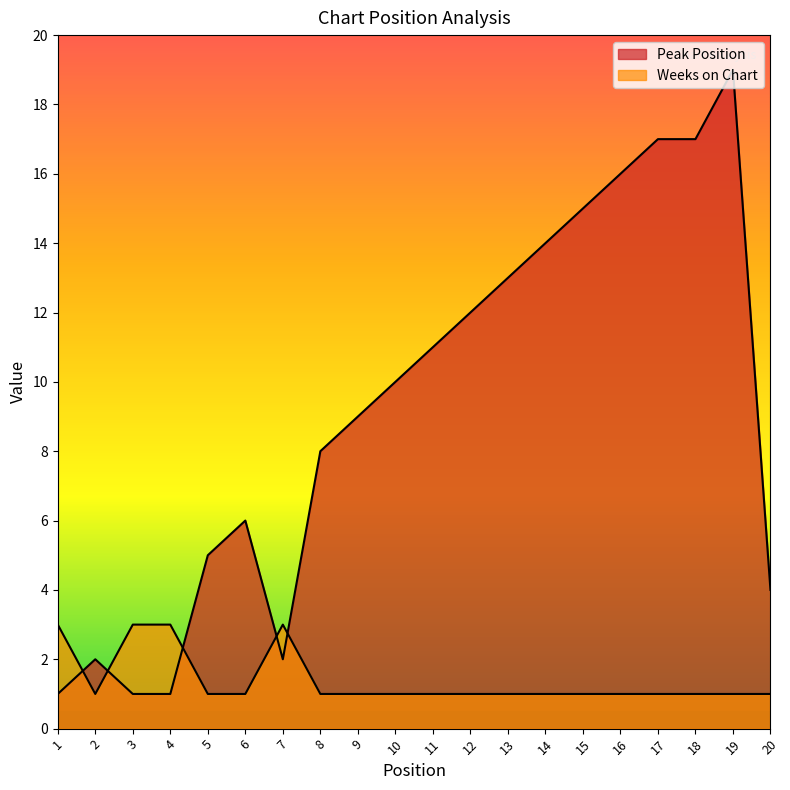

List the labels in order of Weeks on Chart value, largest first.

1, 3, 4, 7, 2, 5, 6, 8, 9, 10, 11, 12, 13, 14, 15, 16, 17, 18, 19, 20